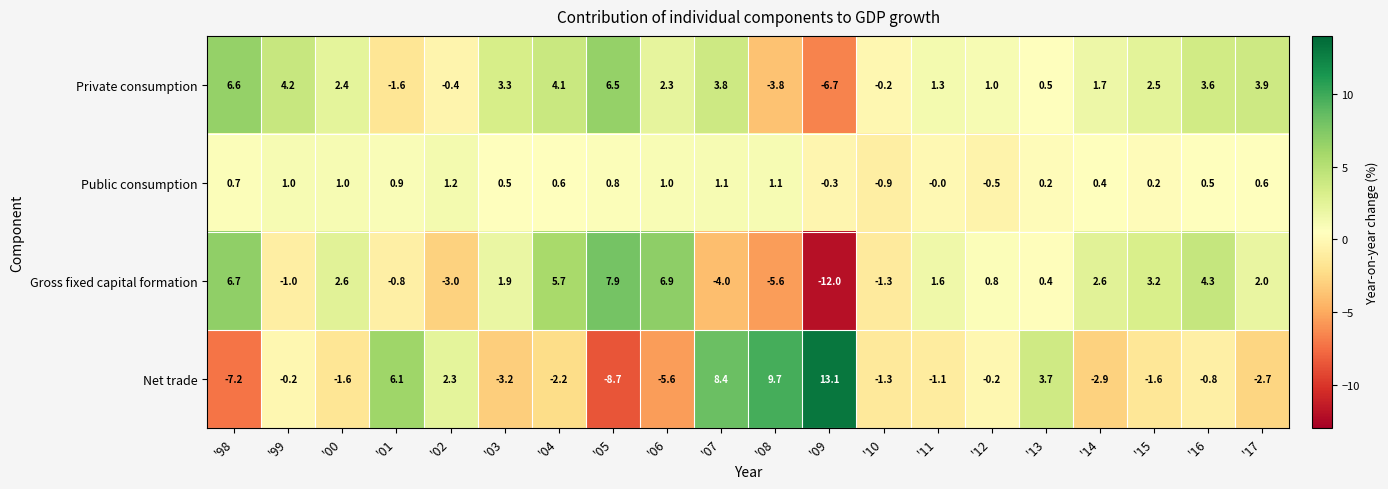

Which series has the largest range (max minus min)?

Net trade